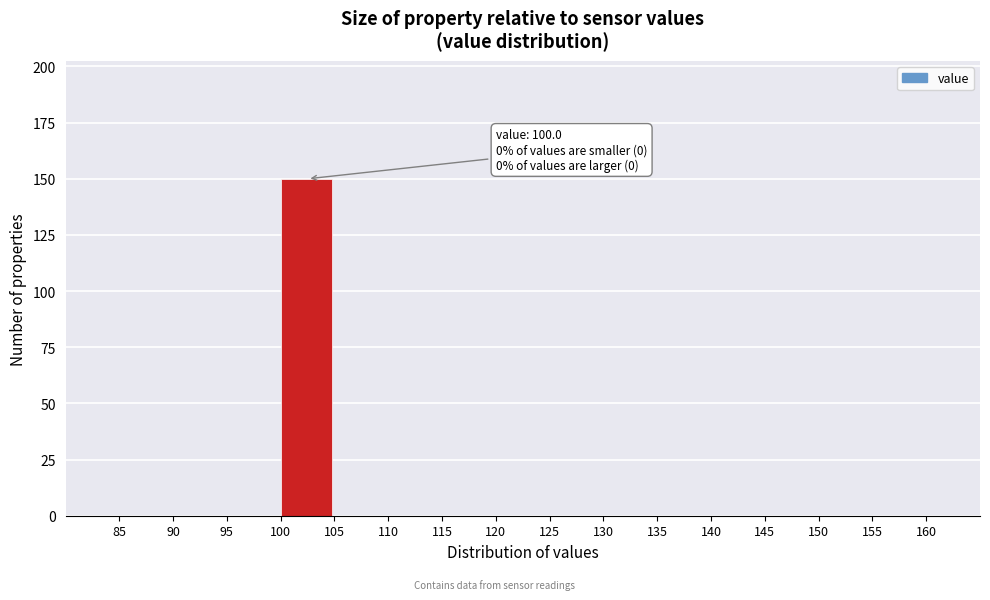

Which range on the x-axis has the tallest bar?

100 to 105